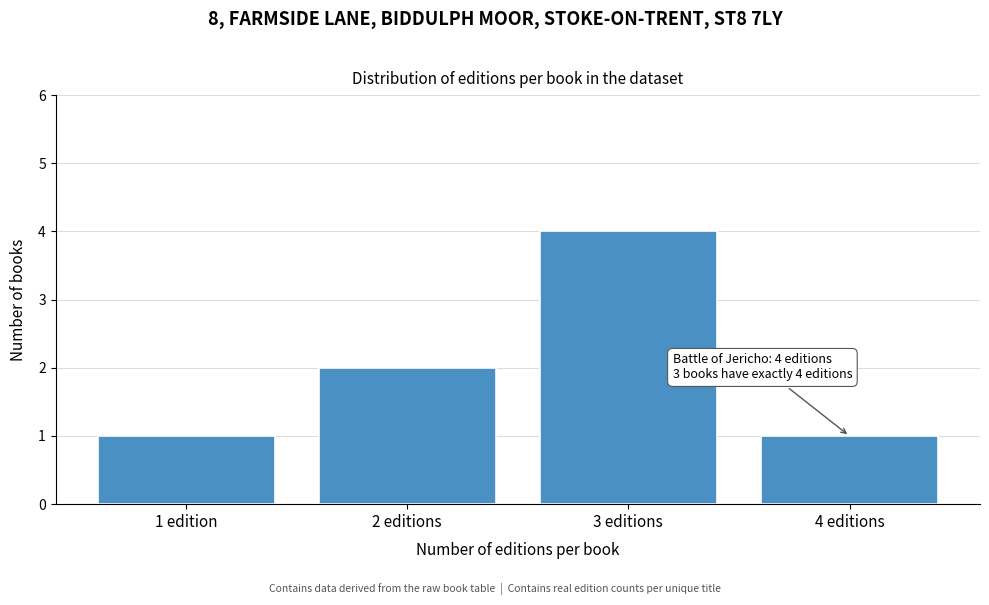

Reading right to left, list all the values displayed in this chart.

4 editions=1	3 editions=4	2 editions=2	1 edition=1